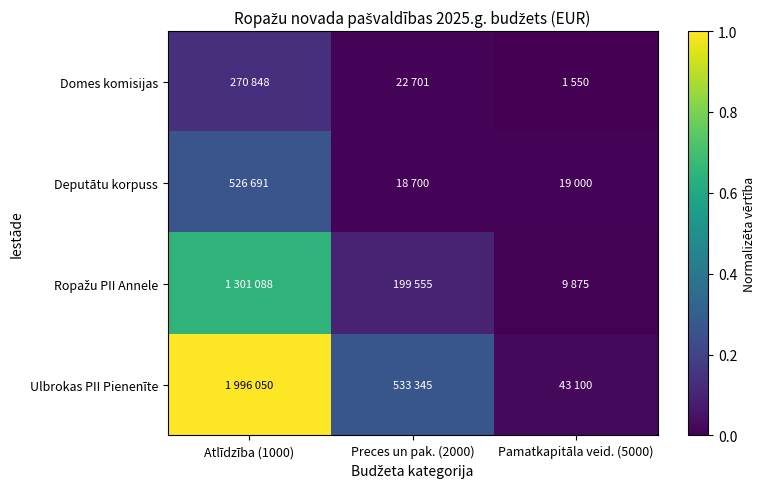

Which series has the largest range (max minus min)?

Ulbrokas PII Pienenīte